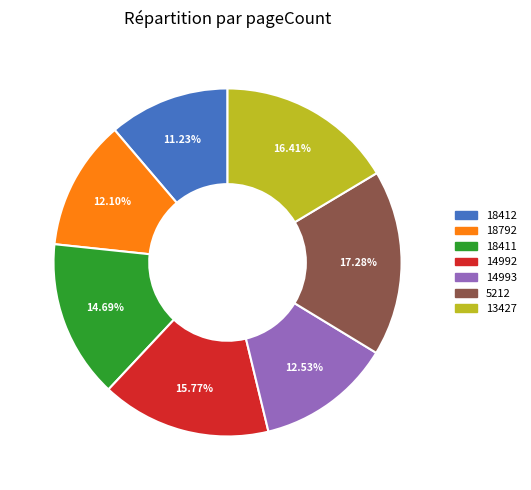

Is 18412 the majority of the pie?

No